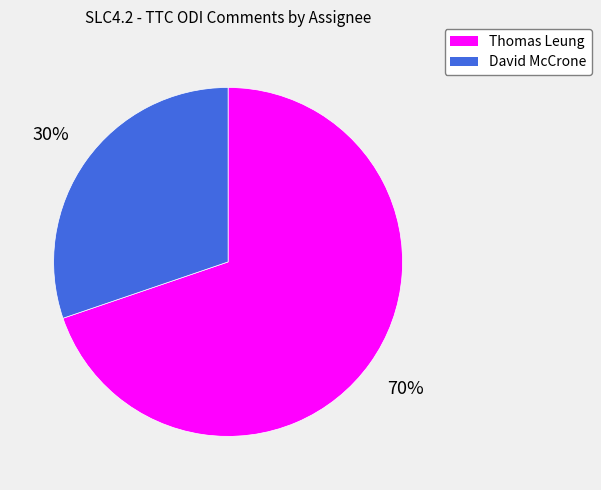

Which slice is the smallest?

David McCrone